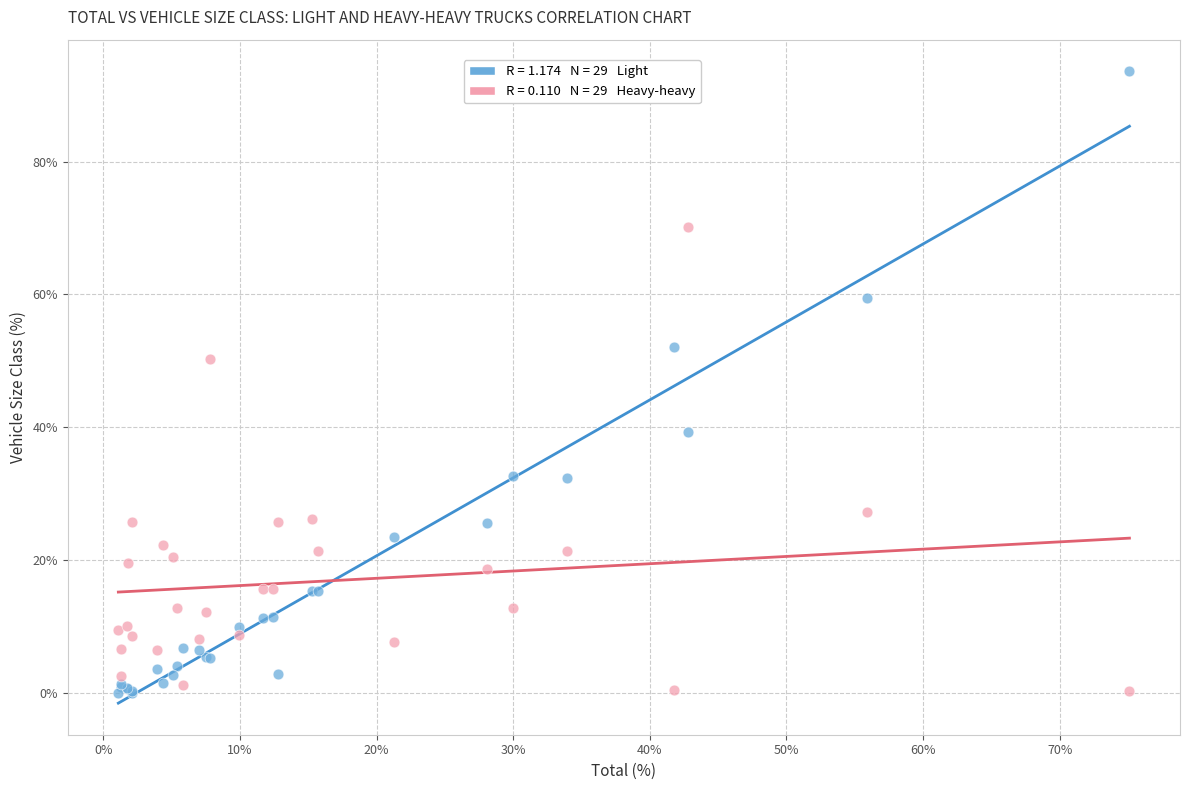

Across all series, what Y value is closest to 46?

50.3